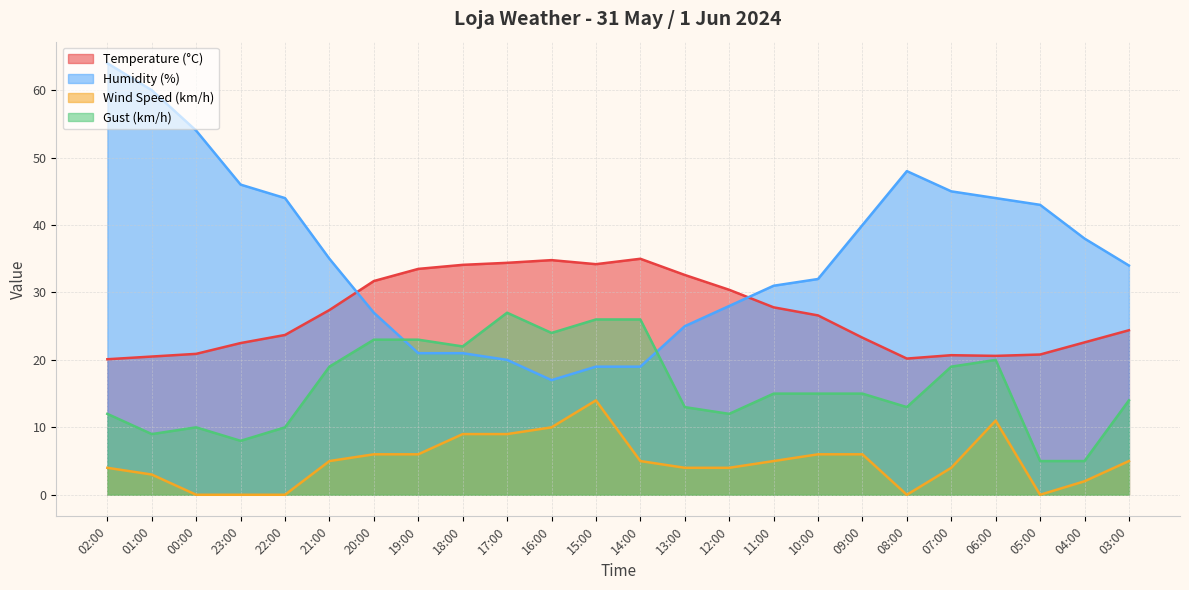

Rank the series at 08:00 from lowest to highest value.

Wind Speed (km/h), Gust (km/h), Temperature (°C), Humidity (%)